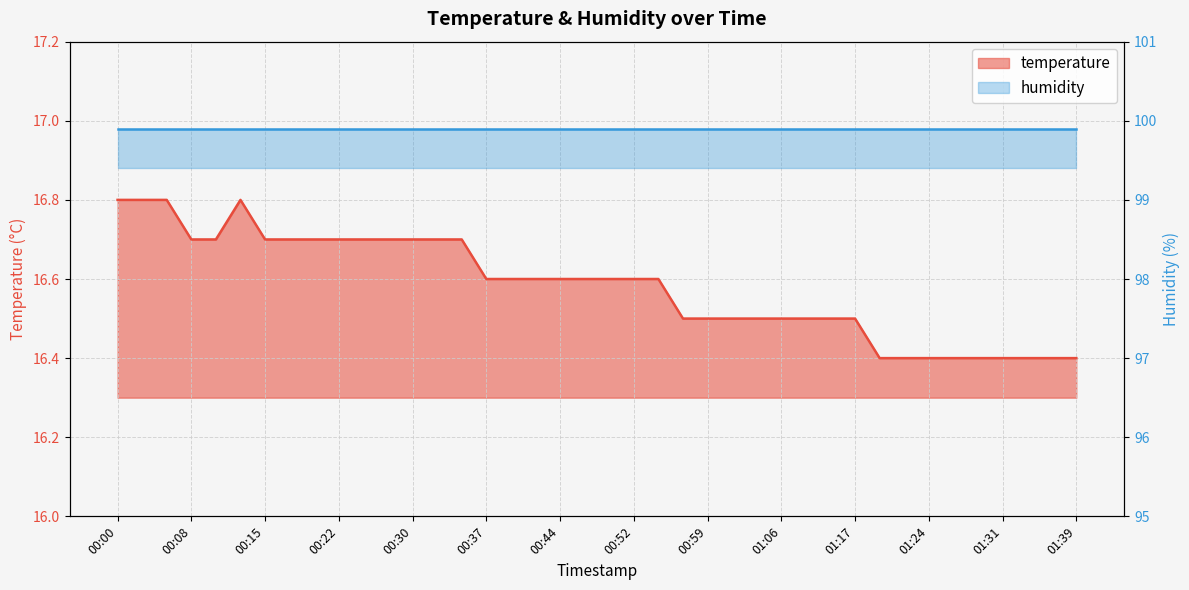

Reading left to right, extract all data points from this chart.

16.8	16.8	16.8	16.7	16.7	16.8	16.7	16.7	16.7	16.7	16.7	16.7	16.7	16.7	16.7	16.6	16.6	16.6	16.6	16.6	16.6	16.6	16.6	16.5	16.5	16.5	16.5	16.5	16.5	16.5	16.5	16.4	16.4	16.4	16.4	16.4	16.4	16.4	16.4	16.4